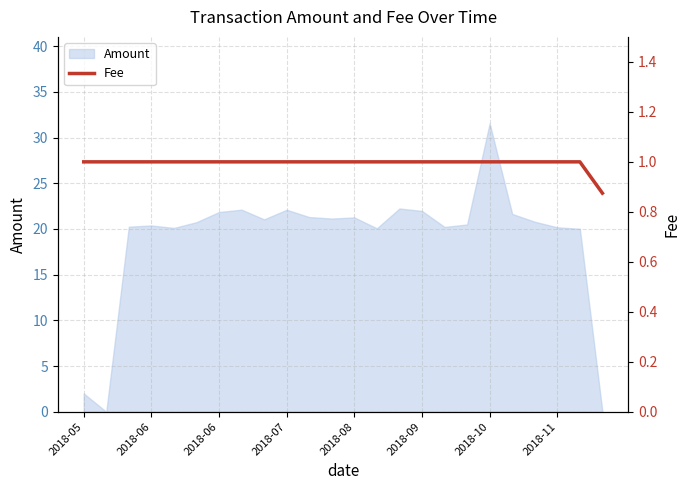

What is the sum of the values at 13 and 23?

1.9